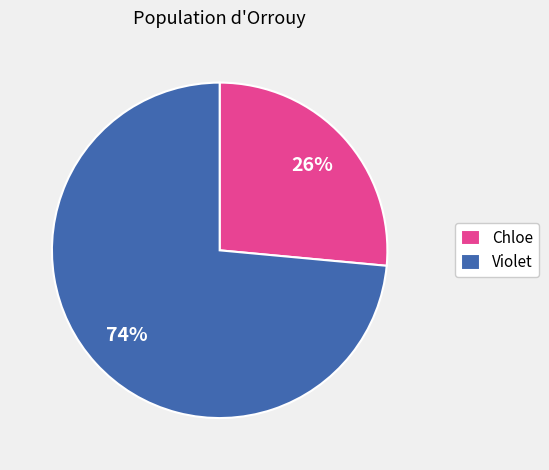

Which slice is the smallest?

Chloe